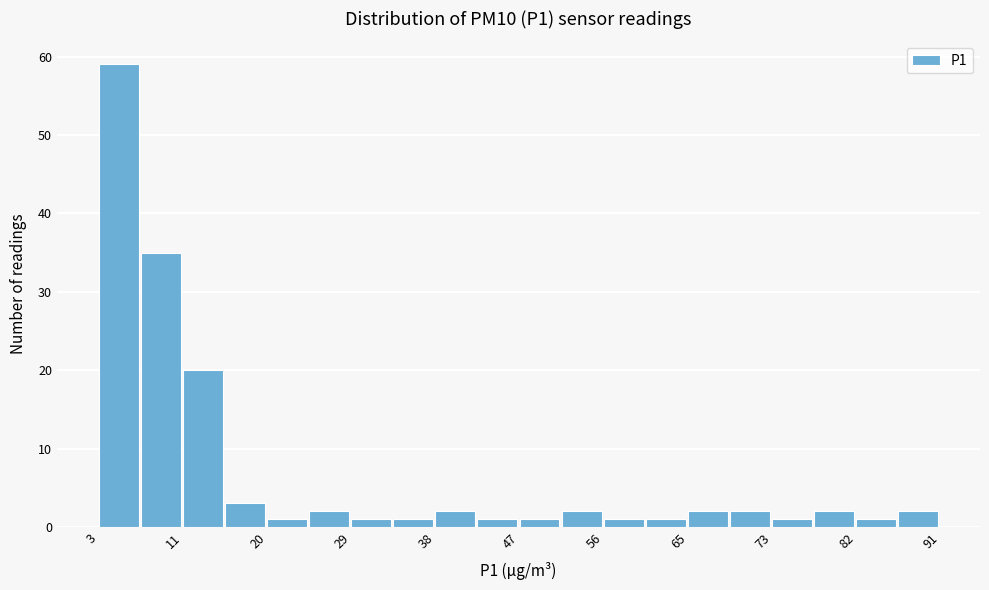

Over which range of the x-axis is the bar tallest?

3 to 7